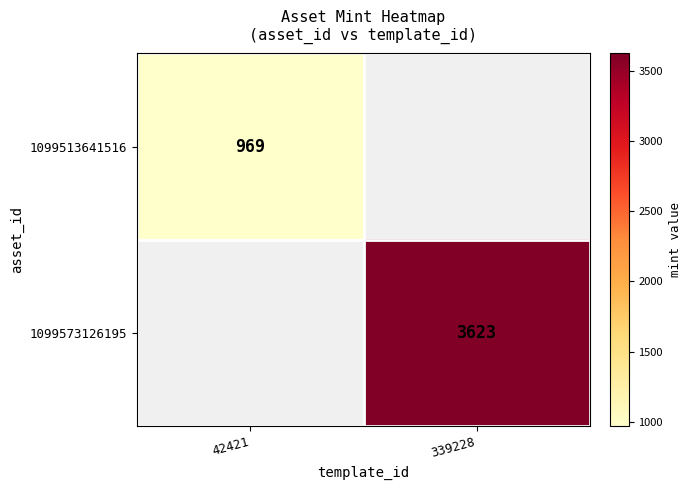

True or false: 1099513641516 has a value of 496 at 42421.

False